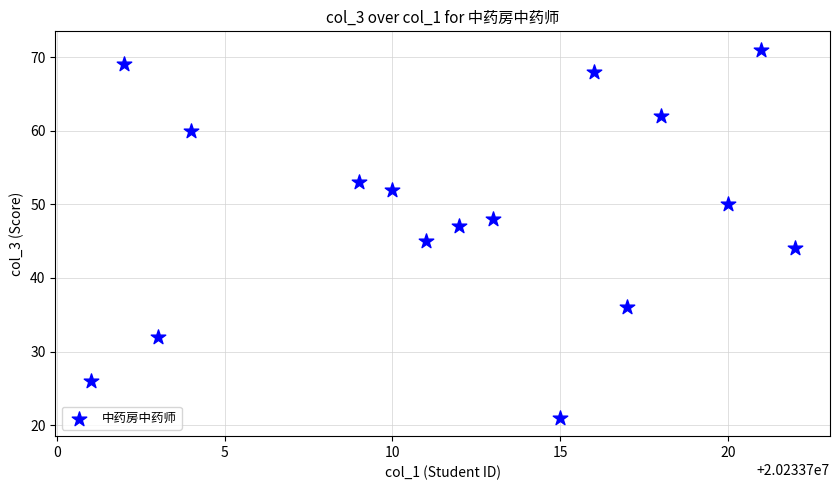

What is the range of X values (max minus min)?

21